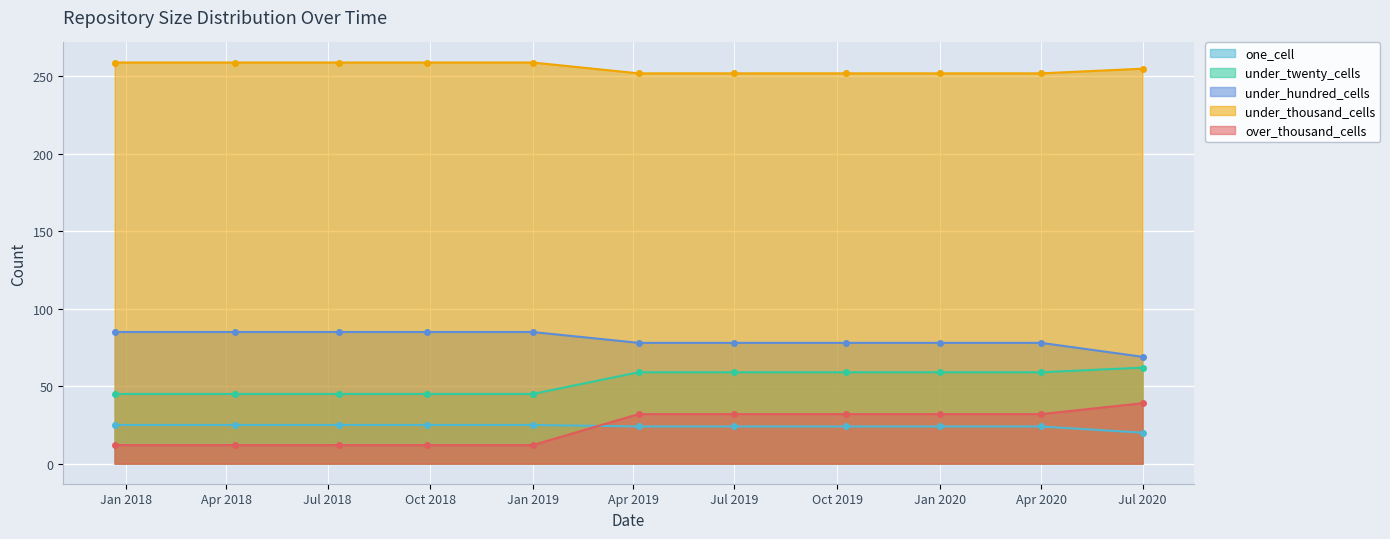

Which series has the widest spread of values?

over_thousand_cells